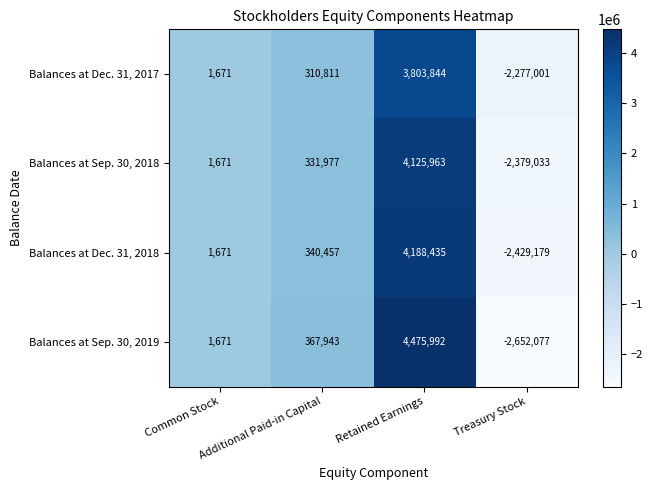

Is it true that Balances at Dec. 31, 2018 equals 186940 at Additional Paid-in Capital?

False